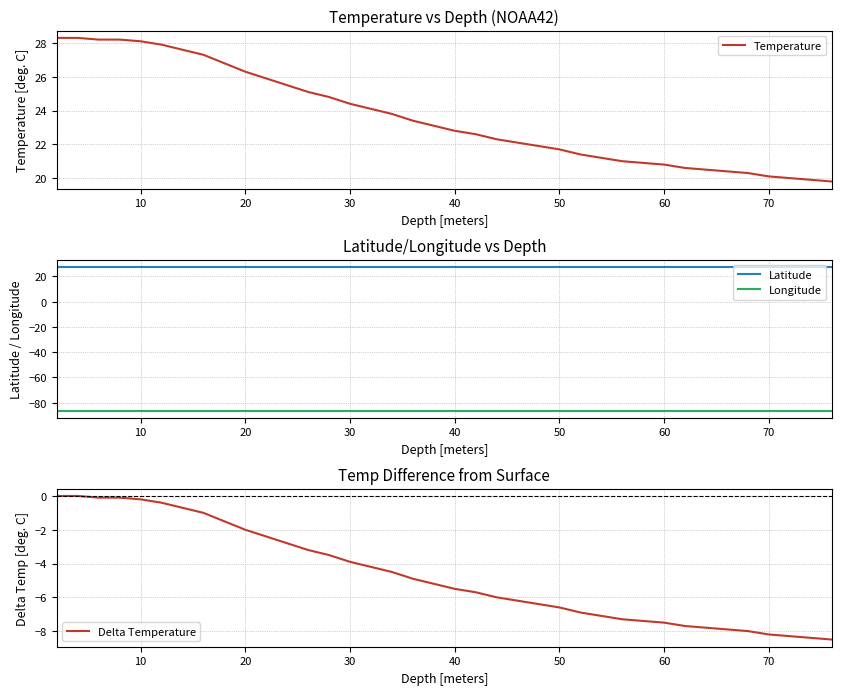

Is it true that Delta Temperature equals -8.2 at 70?

True